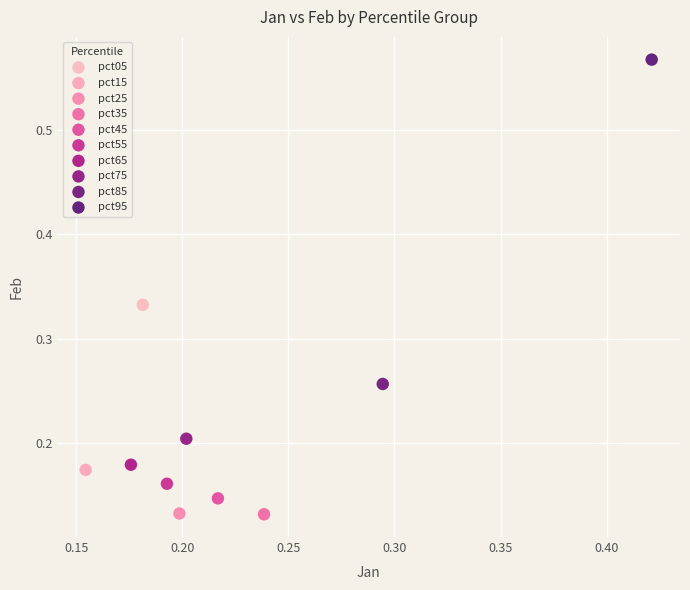

What are all the series names shown in the legend?

pct05, pct15, pct25, pct35, pct45, pct55, pct65, pct75, pct85, pct95